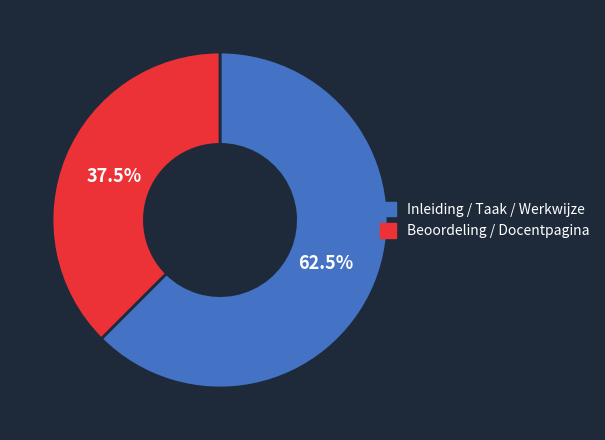

Approximately how many times larger is the value at Inleiding / Taak / Werkwijze compared to Beoordeling / Docentpagina?

1.7